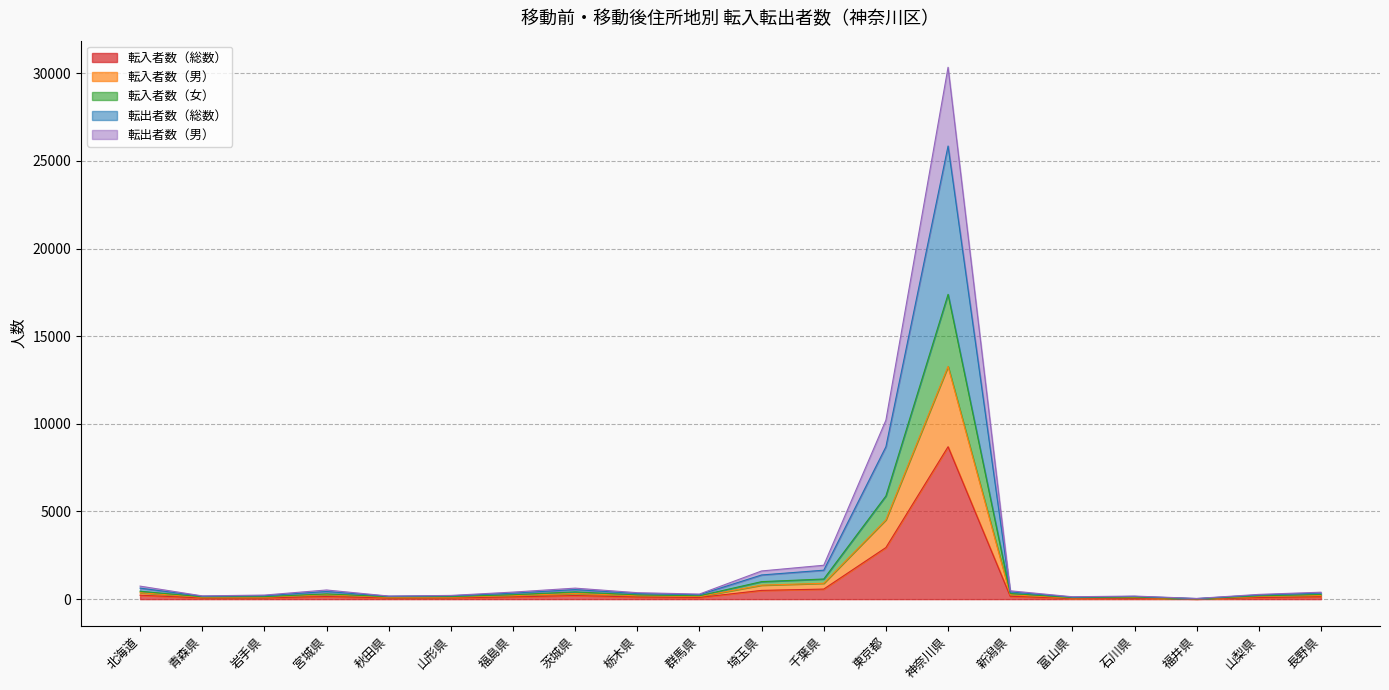

How many data points in 転入者数（総数） are less than 126?

10